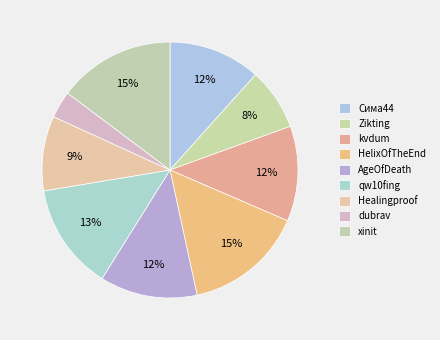

How many slices are in this pie chart?

9